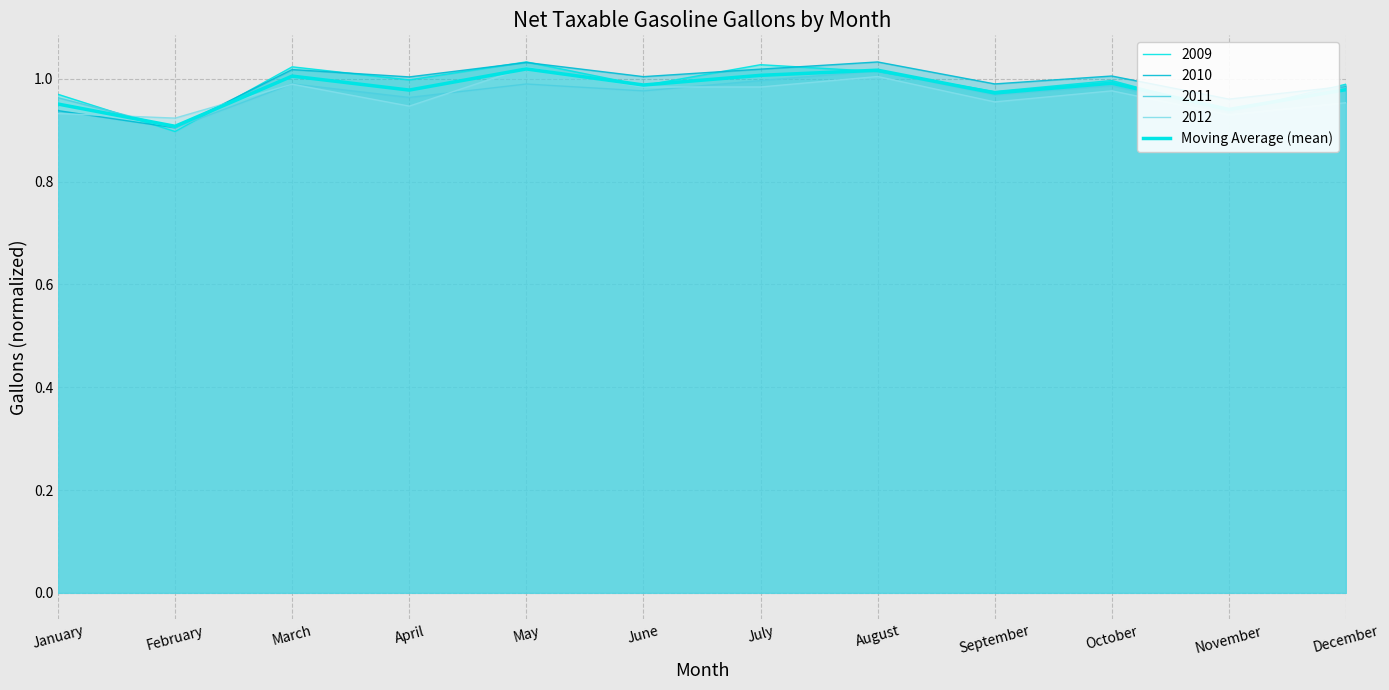

Count the number of categories in the chart.

12